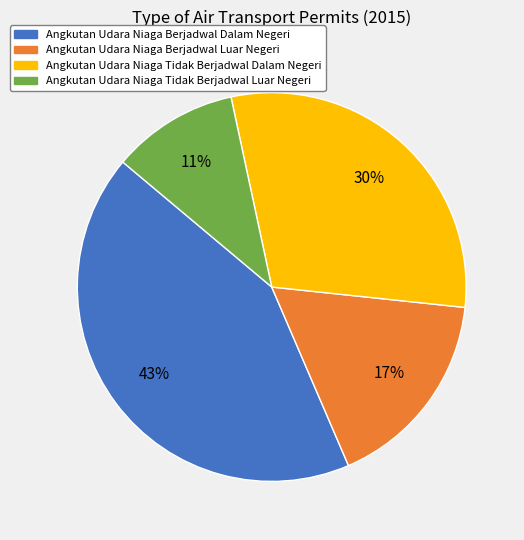

Combined, do Angkutan Udara Niaga Tidak Berjadwal Luar Negeri and Angkutan Udara Niaga Tidak Berjadwal Dalam Negeri account for over 50%?

No